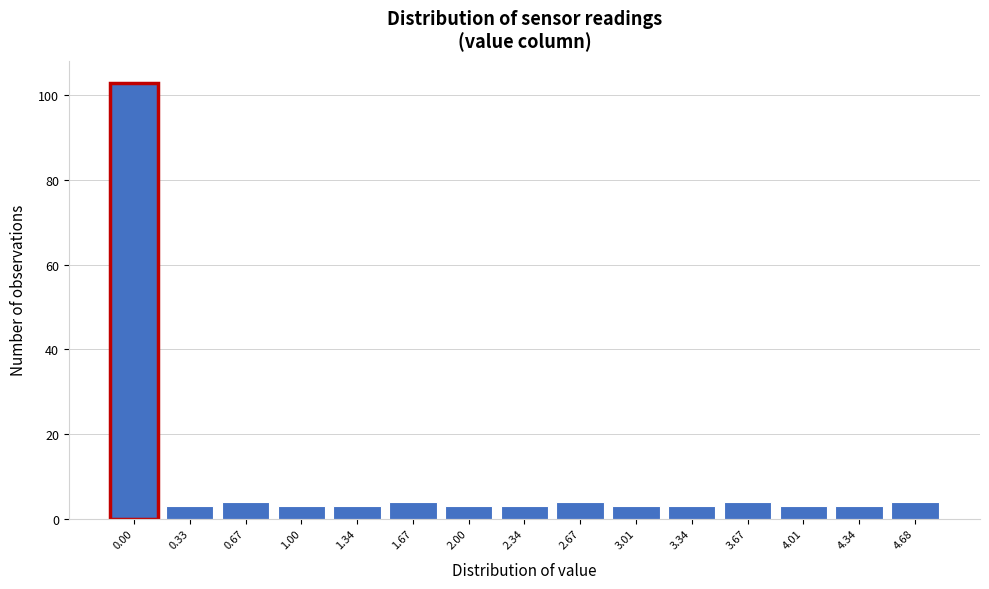

Reading right to left, what are all the values shown in this chart?

4.68=4	4.34=3	4.01=3	3.67=4	3.34=3	3.01=3	2.67=4	2.34=3	2.00=3	1.67=4	1.34=3	1.00=3	0.67=4	0.33=3	0.00=103